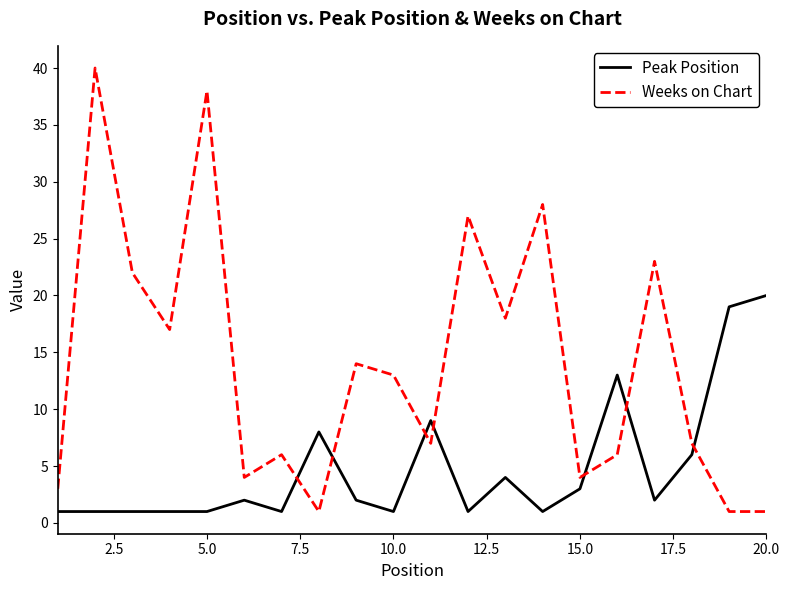

What are all the series names shown in the legend?

Peak Position, Weeks on Chart